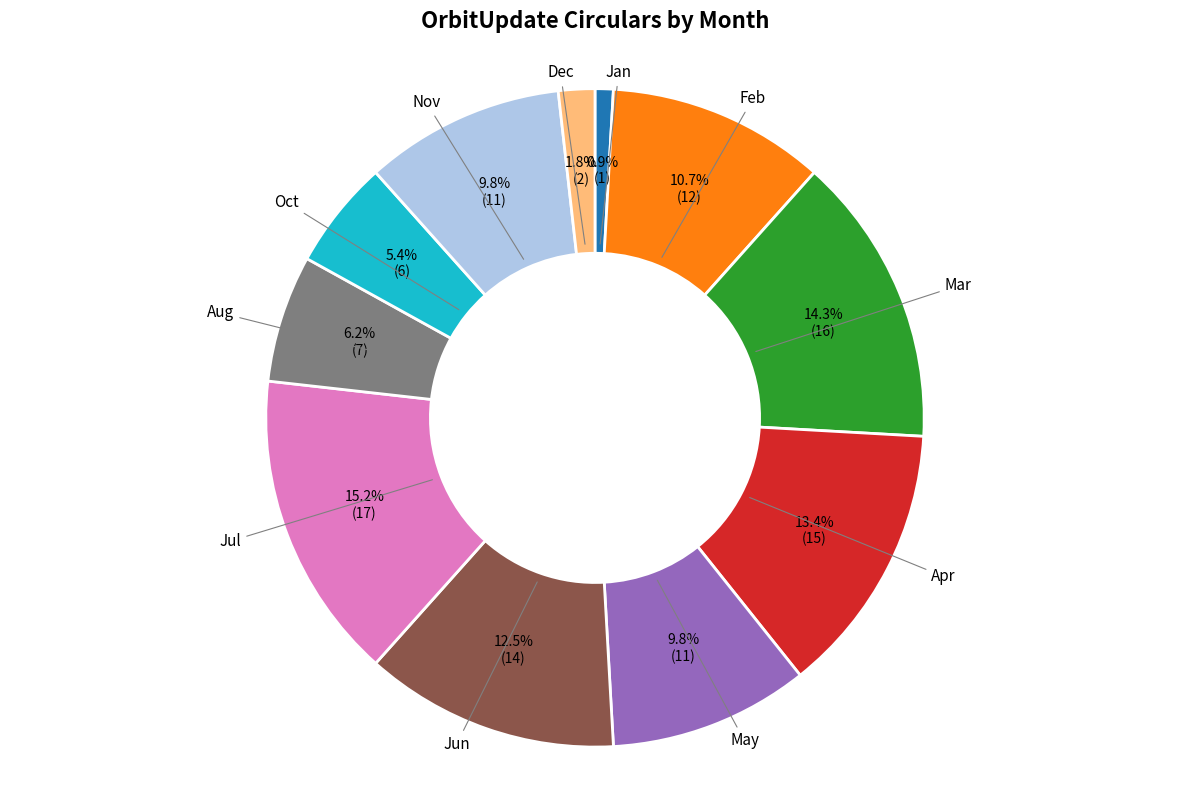

Is there a majority slice in this chart?

No